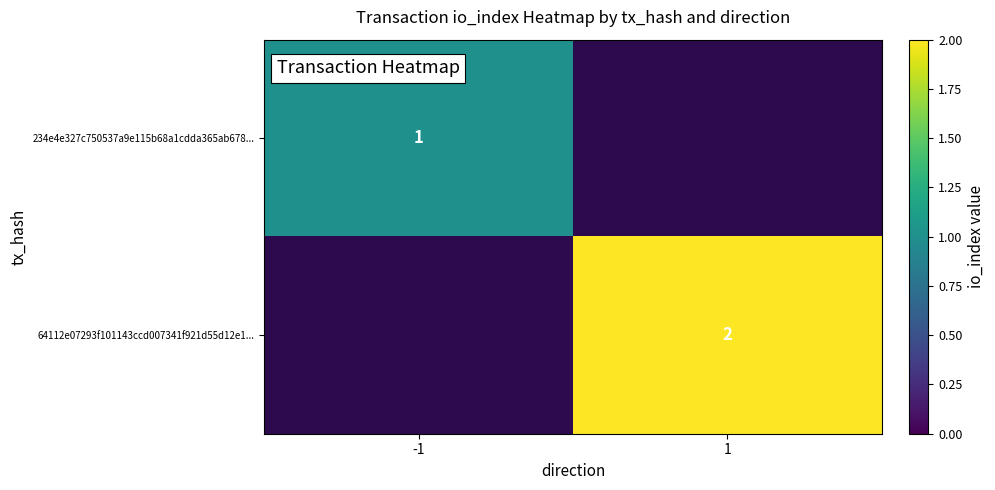

Which label corresponds to the largest value in the chart?

1